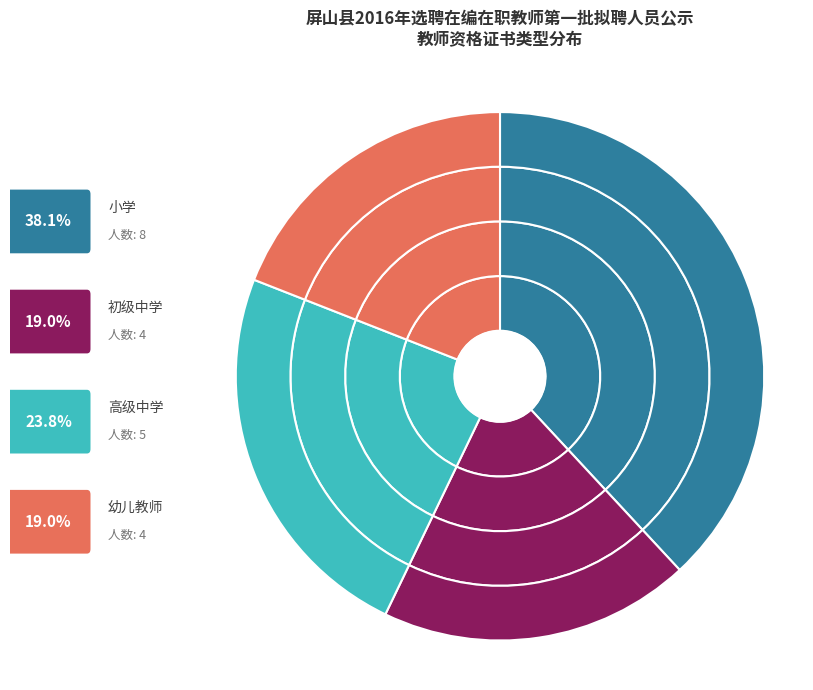

What is the largest slice in the pie chart?

小学